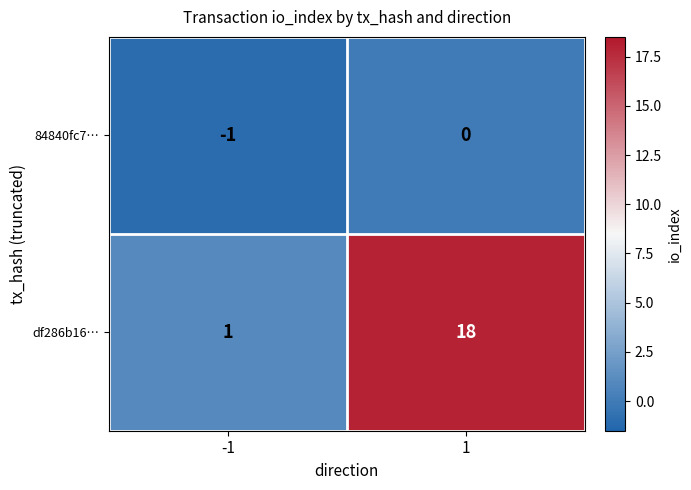

True or false: 84840fc7… has a value of 0 at 1.

True